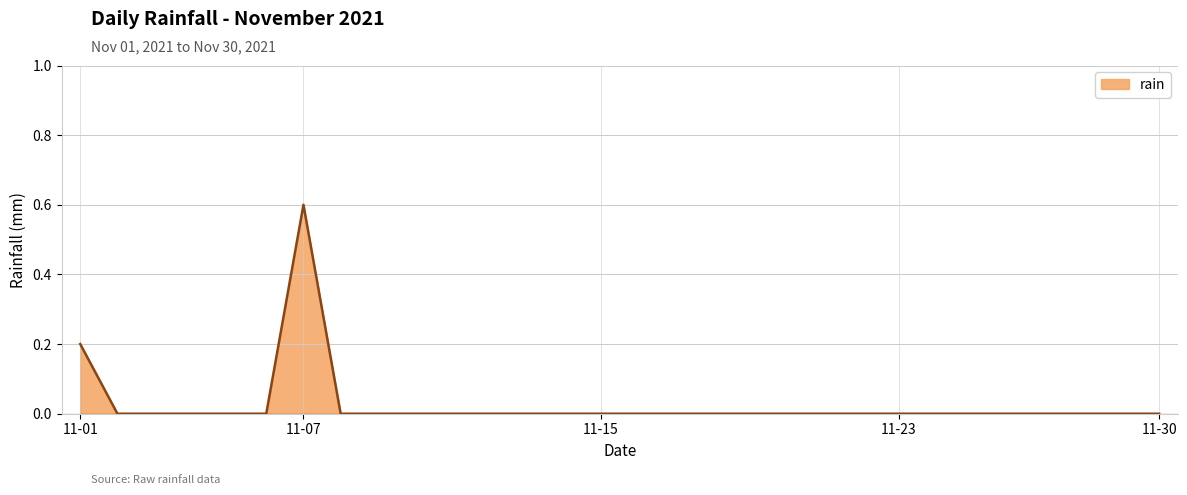

What is the maximum value shown in the chart?

0.6